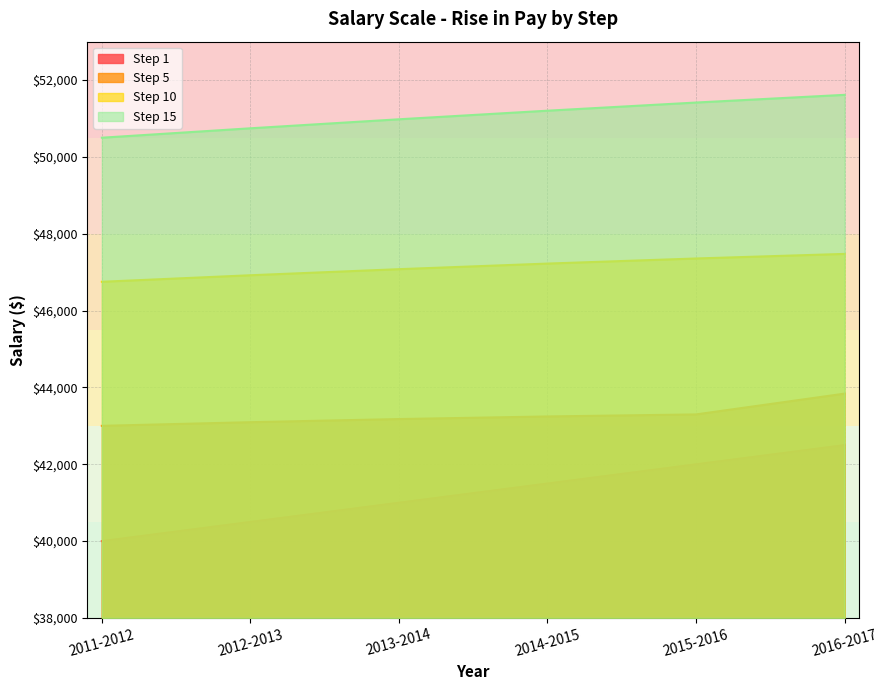

Rank the series by their average value, from lowest to highest.

Step 1, Step 5, Step 10, Step 15